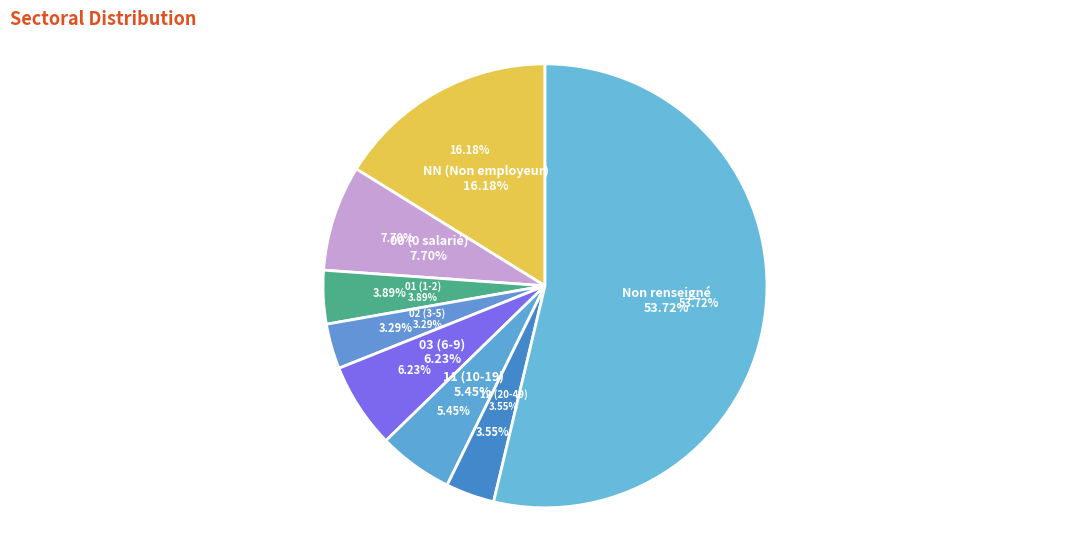

Combined, do 00 and NN account for over 50%?

No